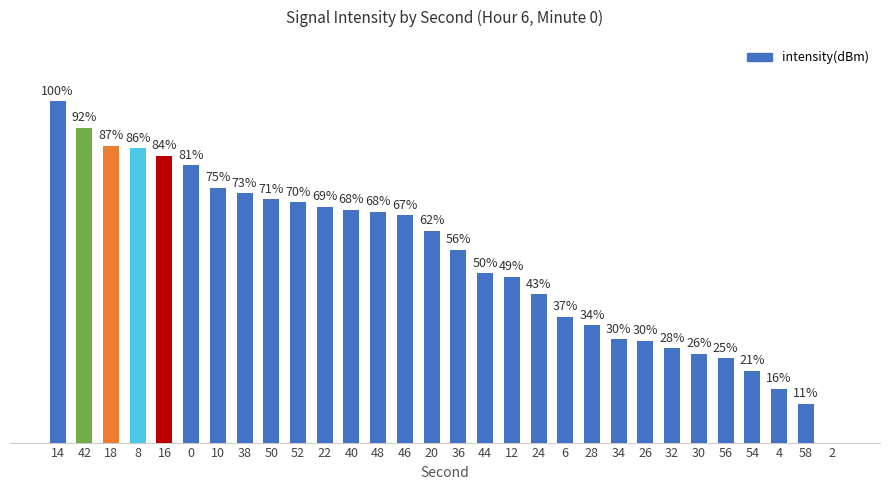

The value at 2 is 68.2. True or false?

False